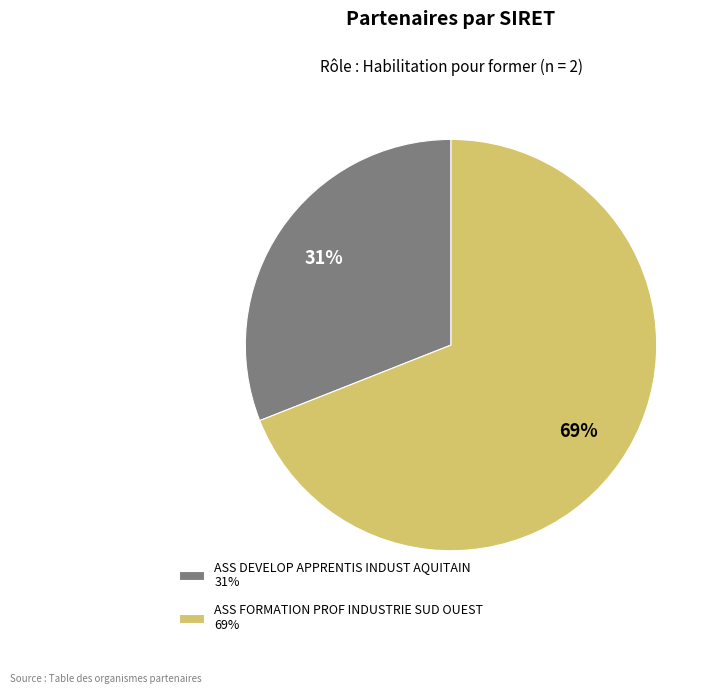

How many segments does this pie chart have?

2